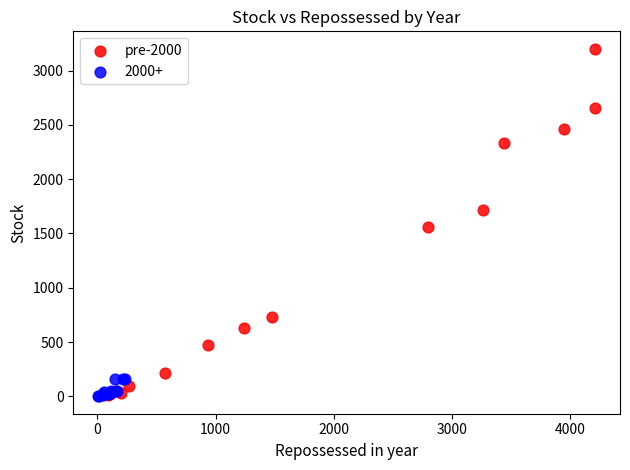

Which series reaches the maximum Y coordinate?

pre-2000